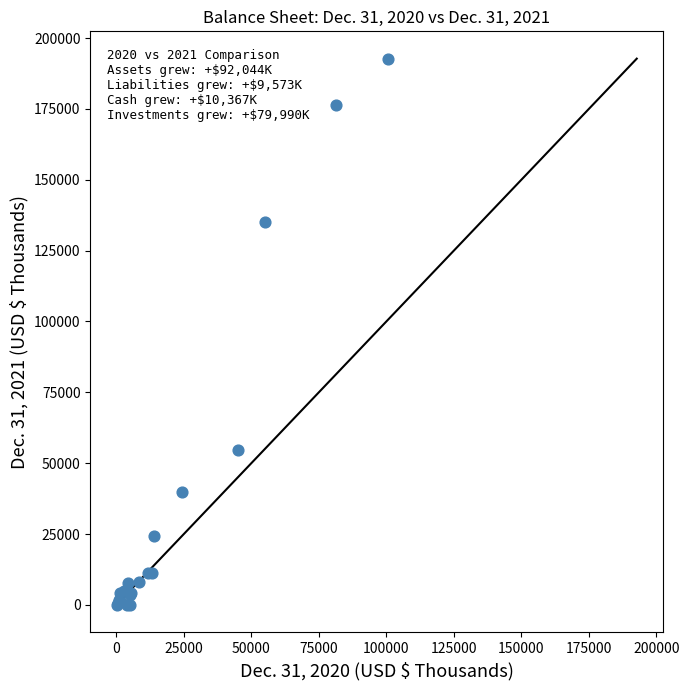

What Y value in the scatter plot is closest to 96360?

134971